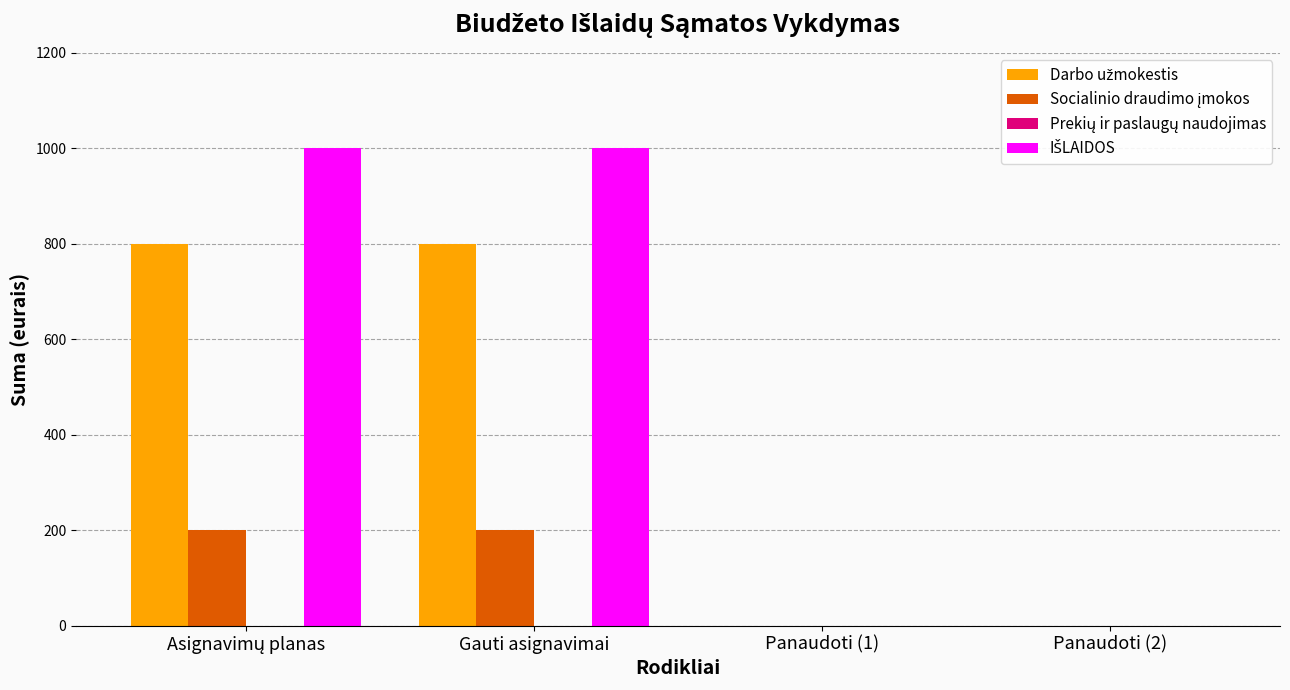

What is the greatest value displayed?

1000